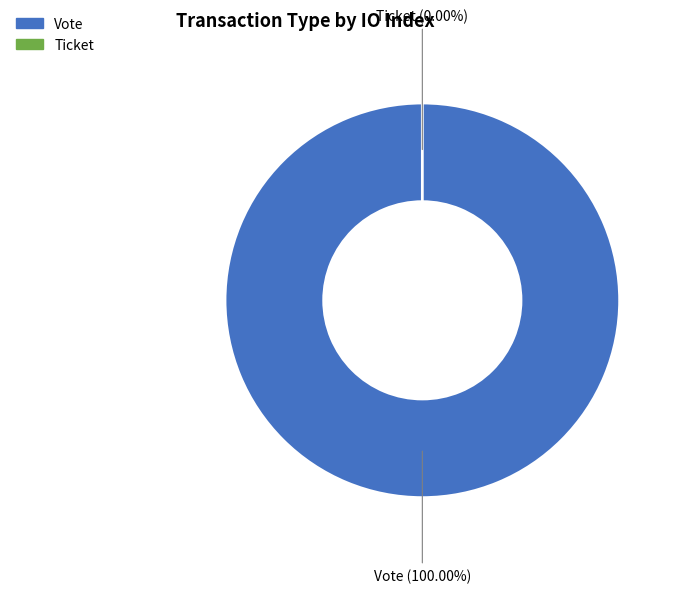

True or false: Ticket (io_index=0) accounts for 1% of the total.

False